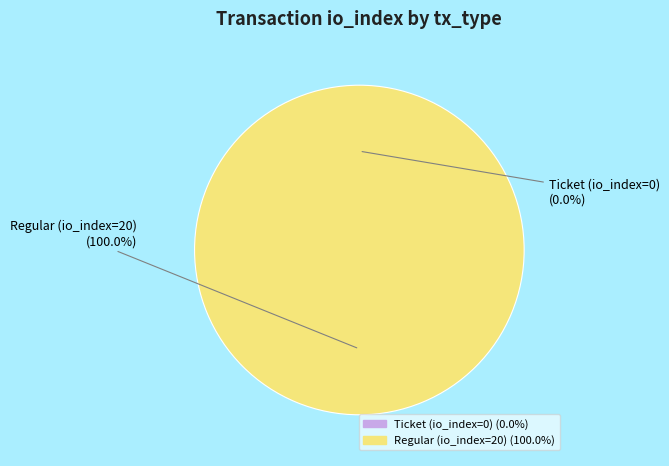

To the nearest percent, what is the average slice percentage?

50%